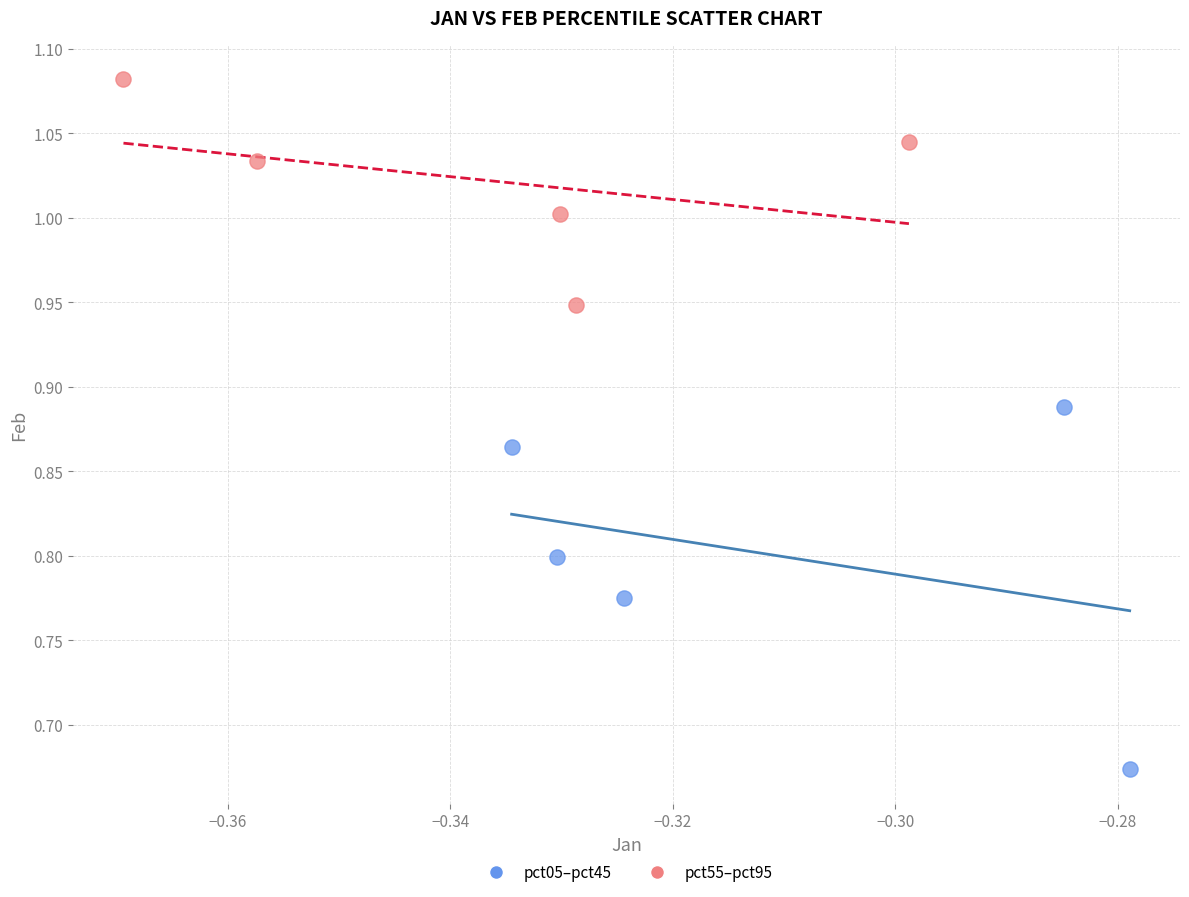

What are all the series names shown in the legend?

pct05–pct45, pct55–pct95